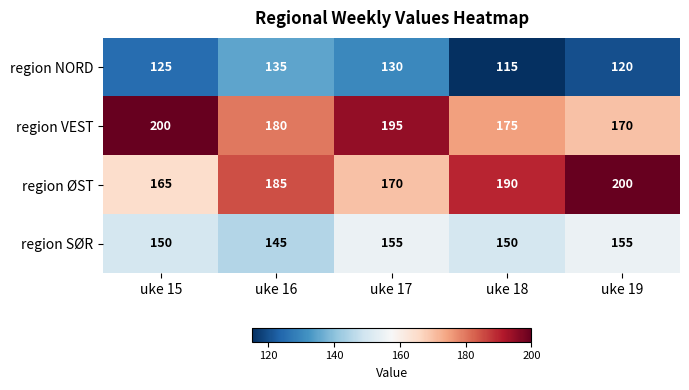

List the labels in order of region ØST value, largest first.

uke 19, uke 18, uke 16, uke 17, uke 15